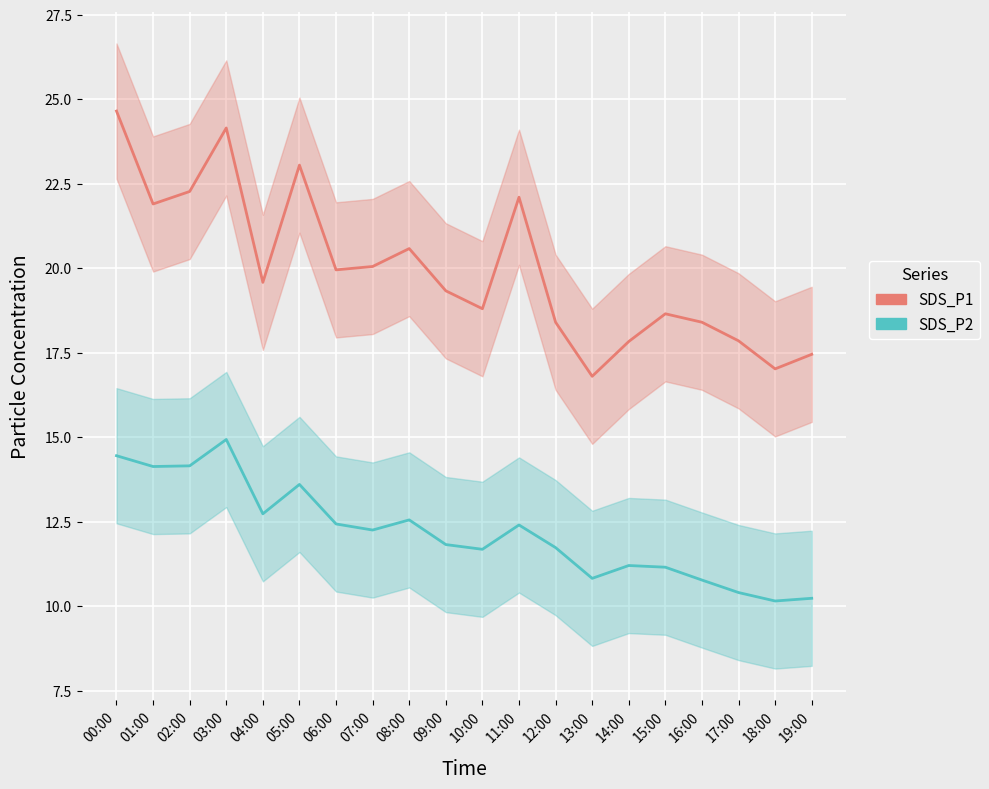

Rank the categories by SDS_P1 value from highest to lowest.

00:00, 03:00, 05:00, 02:00, 11:00, 01:00, 08:00, 07:00, 06:00, 04:00, 09:00, 10:00, 15:00, 12:00, 16:00, 17:00, 14:00, 19:00, 18:00, 13:00